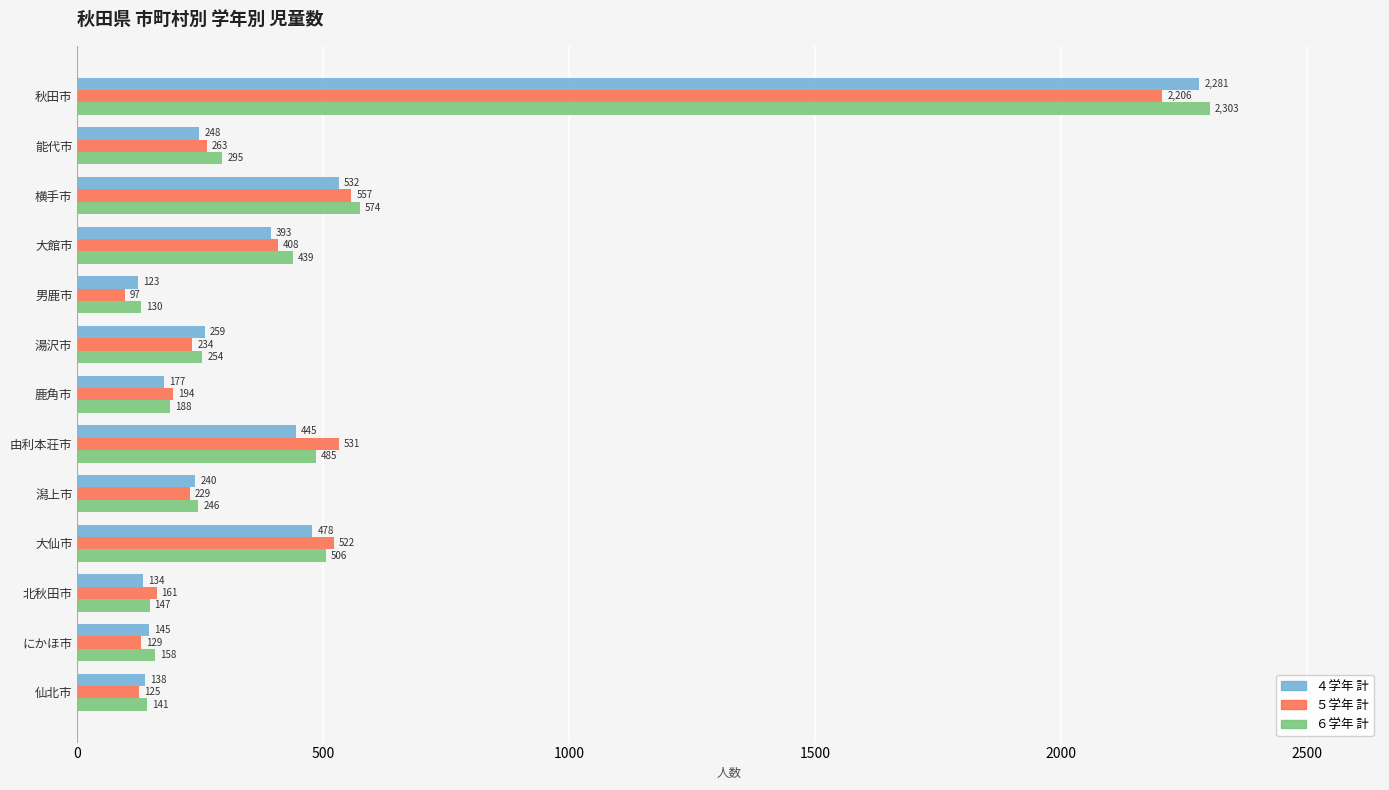

What is the sum of all ４学年 計 values?

5593